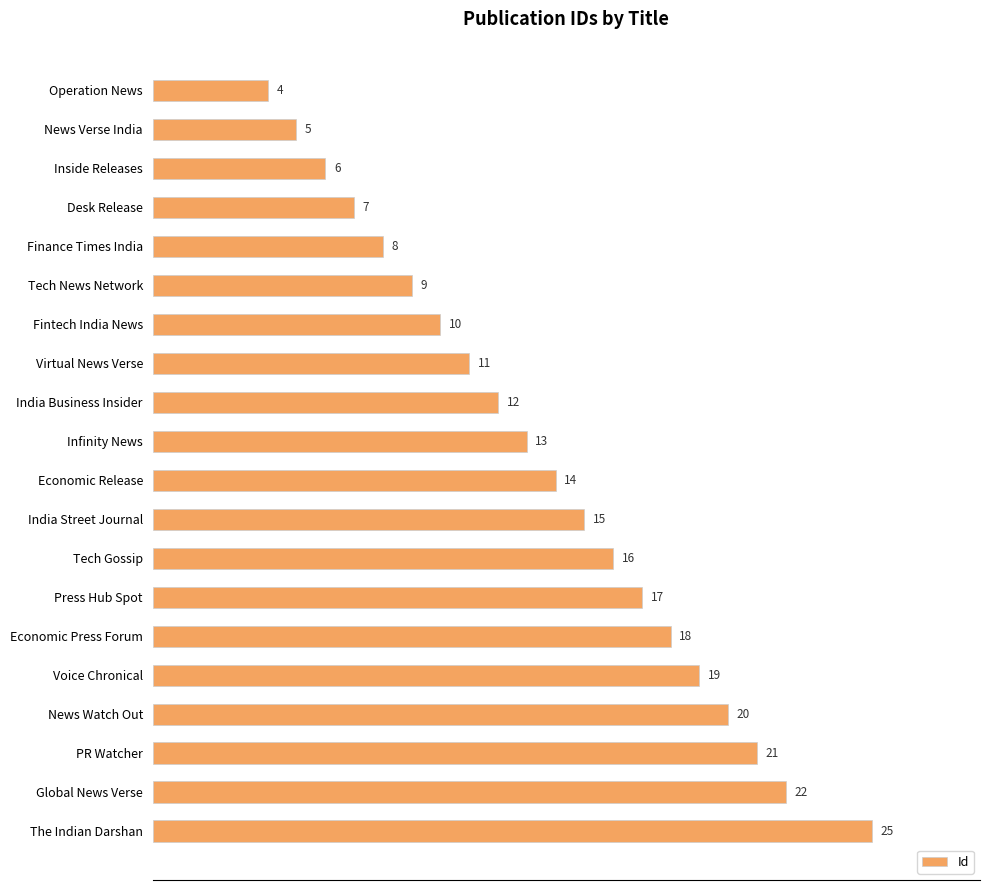

How many data points does each series have?

20